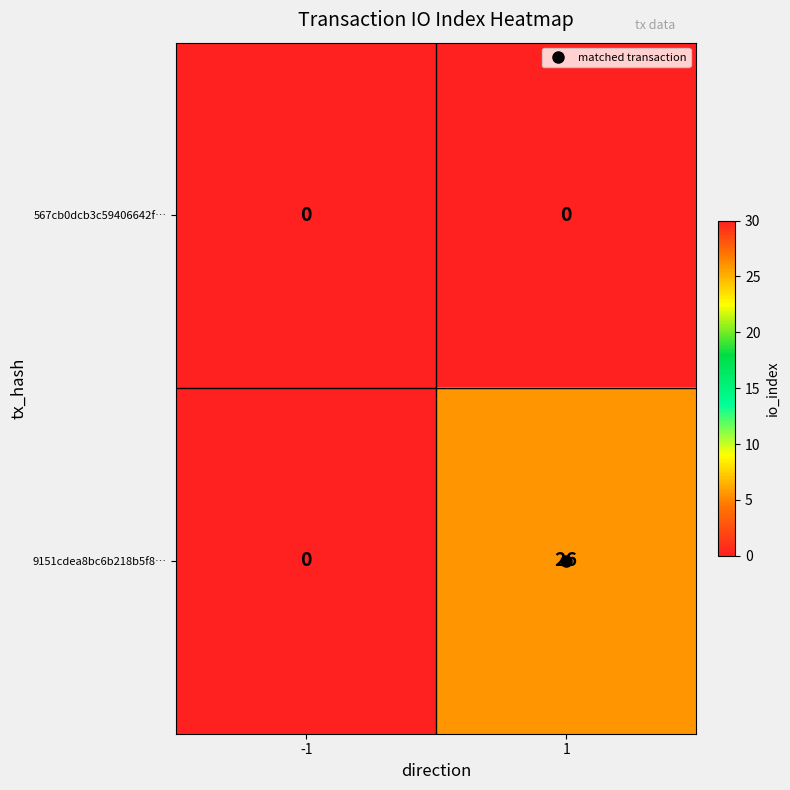

What is the total value across all series at 1?

26